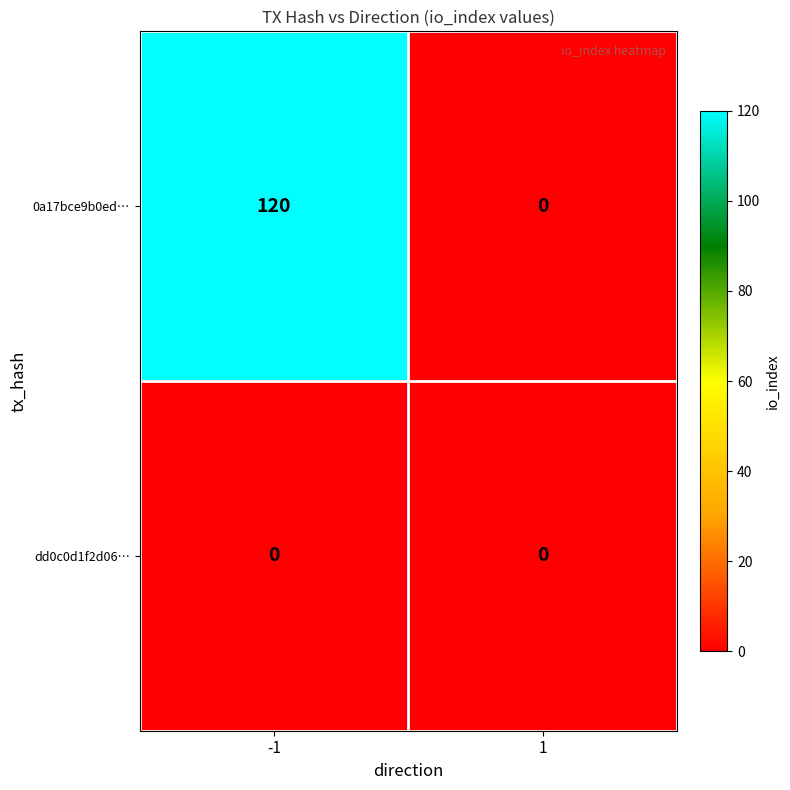

What is the sum of the 0a17bce9b0ed… values at -1 and 1?

120